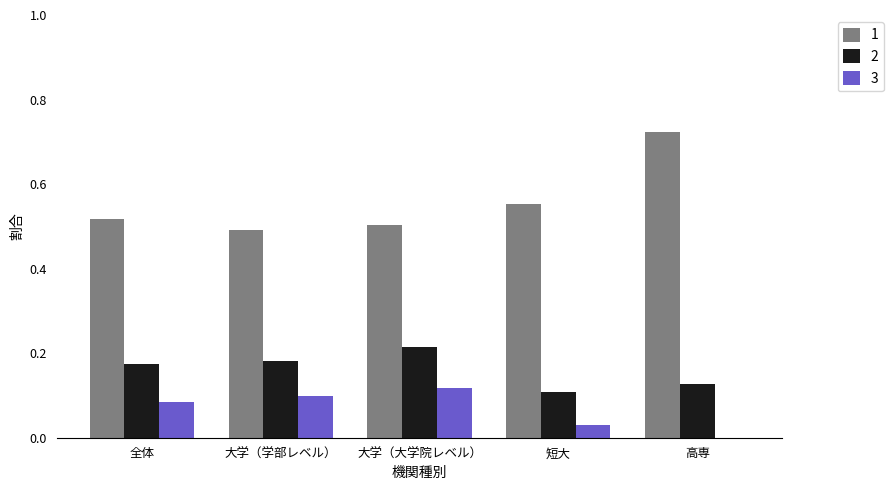

What is the sum of all 3 values?

0.3